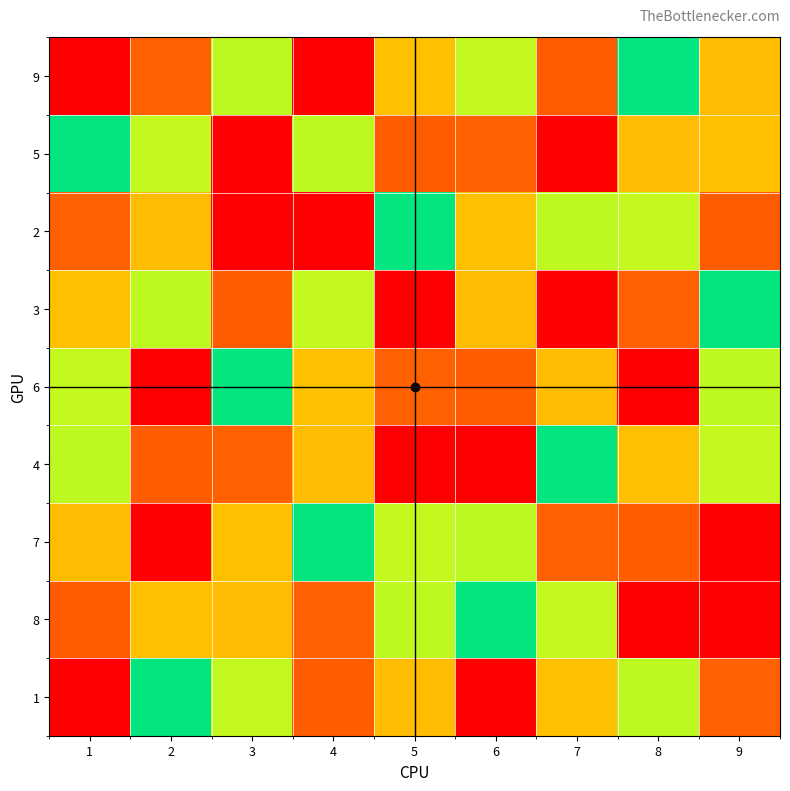

At 3, list the series in order from smallest to largest.

2, 4, 7, 9, 6, 1, 8, 3, 5